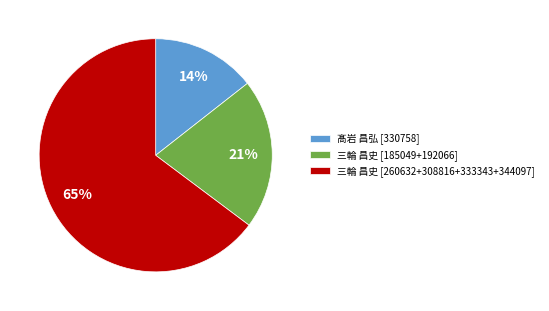

Which category has the smallest portion of the pie?

髙岩 昌弘 [330758]